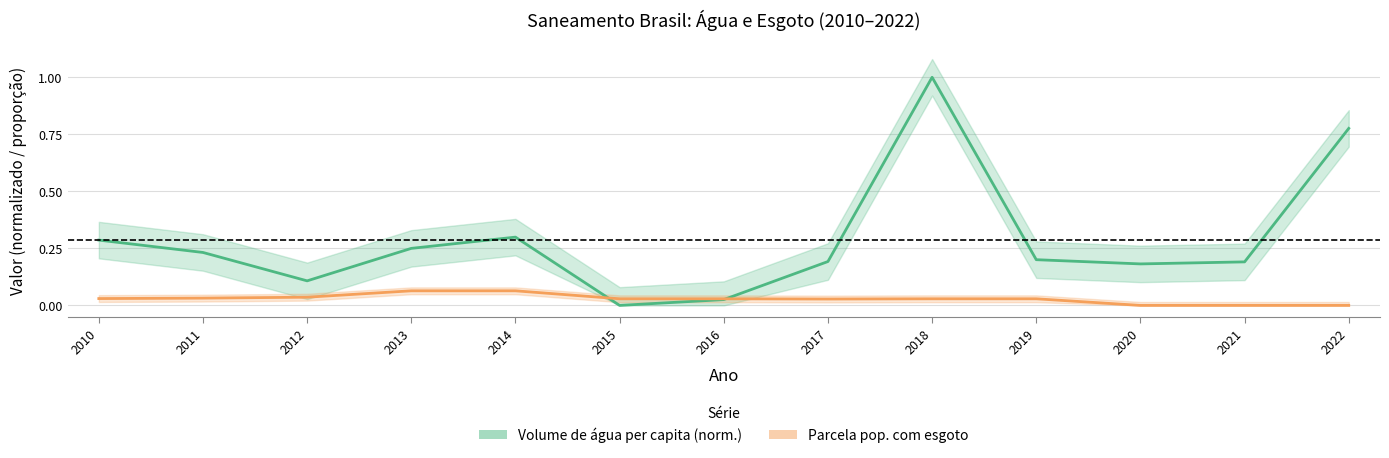

Count the number of categories in the chart.

13